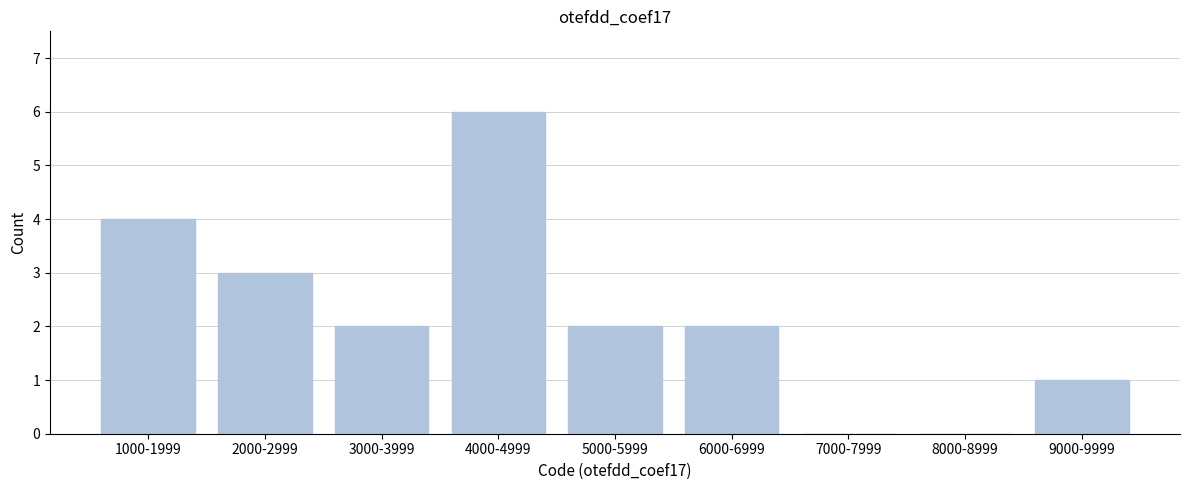

Reading left to right, extract all data points from this chart.

1000-1999=4	2000-2999=3	3000-3999=2	4000-4999=6	5000-5999=2	6000-6999=2	7000-7999=0	8000-8999=0	9000-9999=1